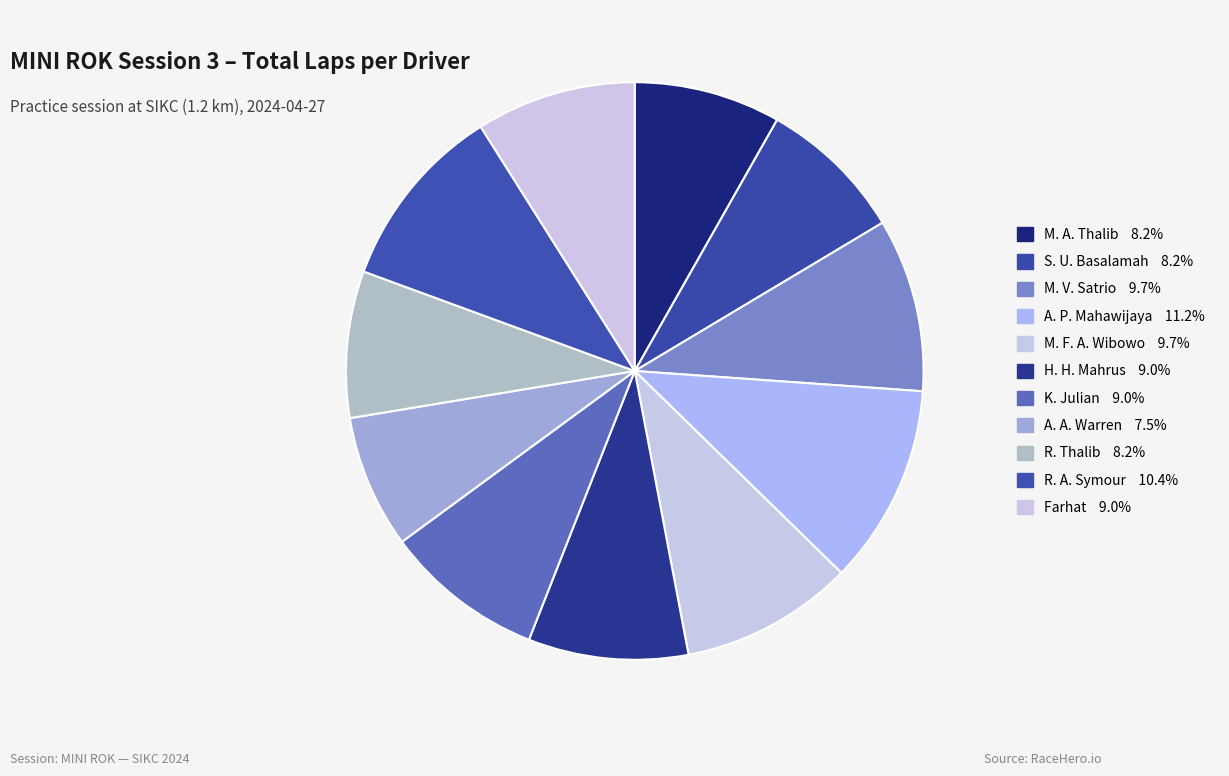

How many segments does this pie chart have?

11